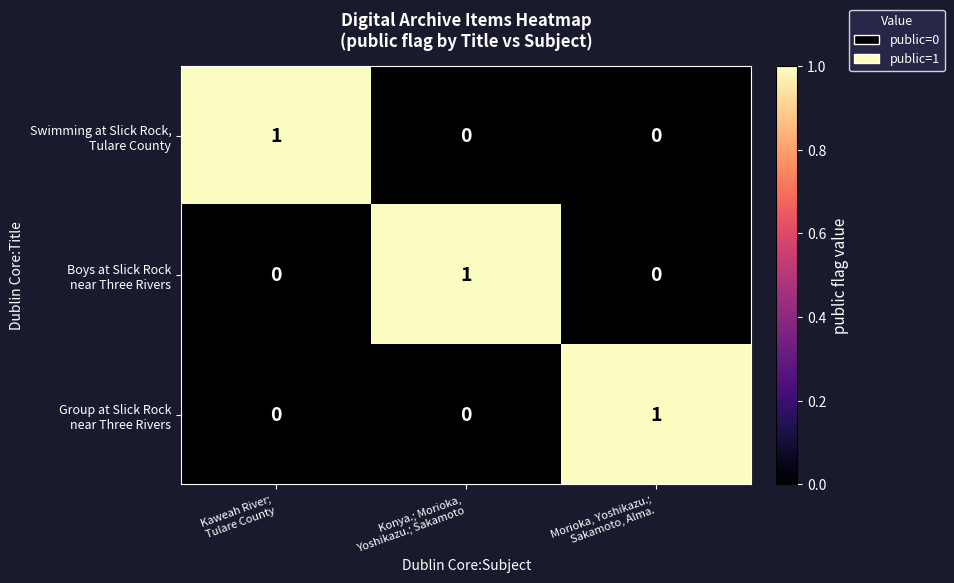

At how many categories does at least one series exceed 0?

3